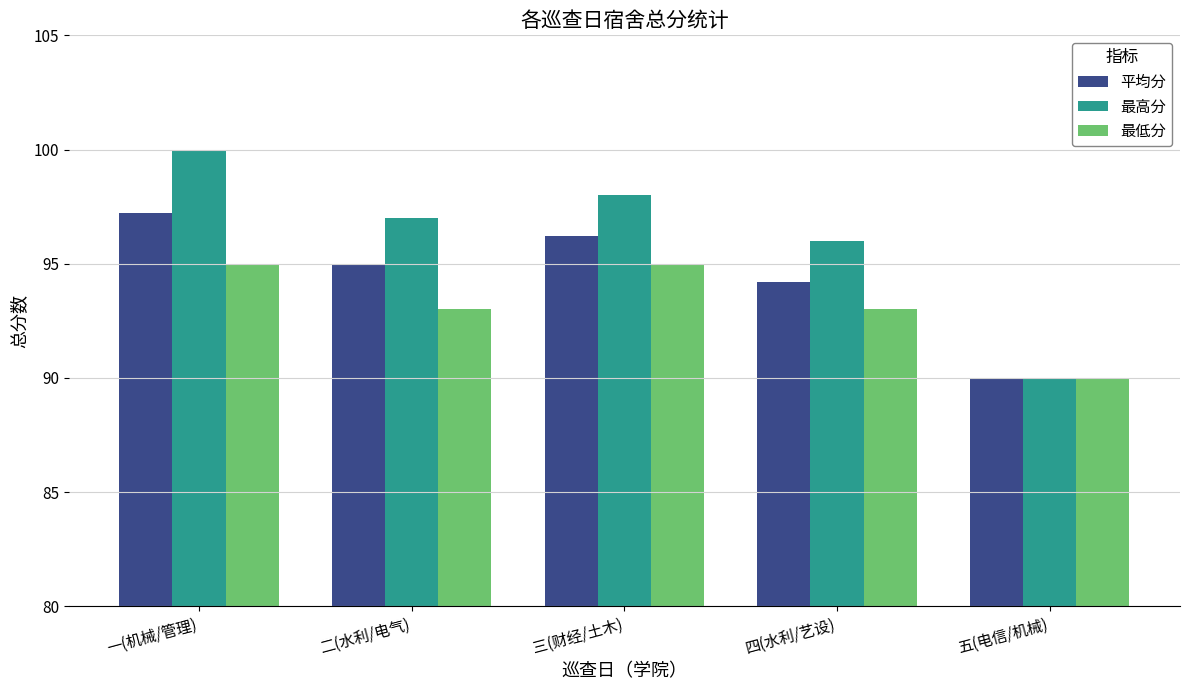

List the series in order of their overall mean, highest first.

最高分, 平均分, 最低分